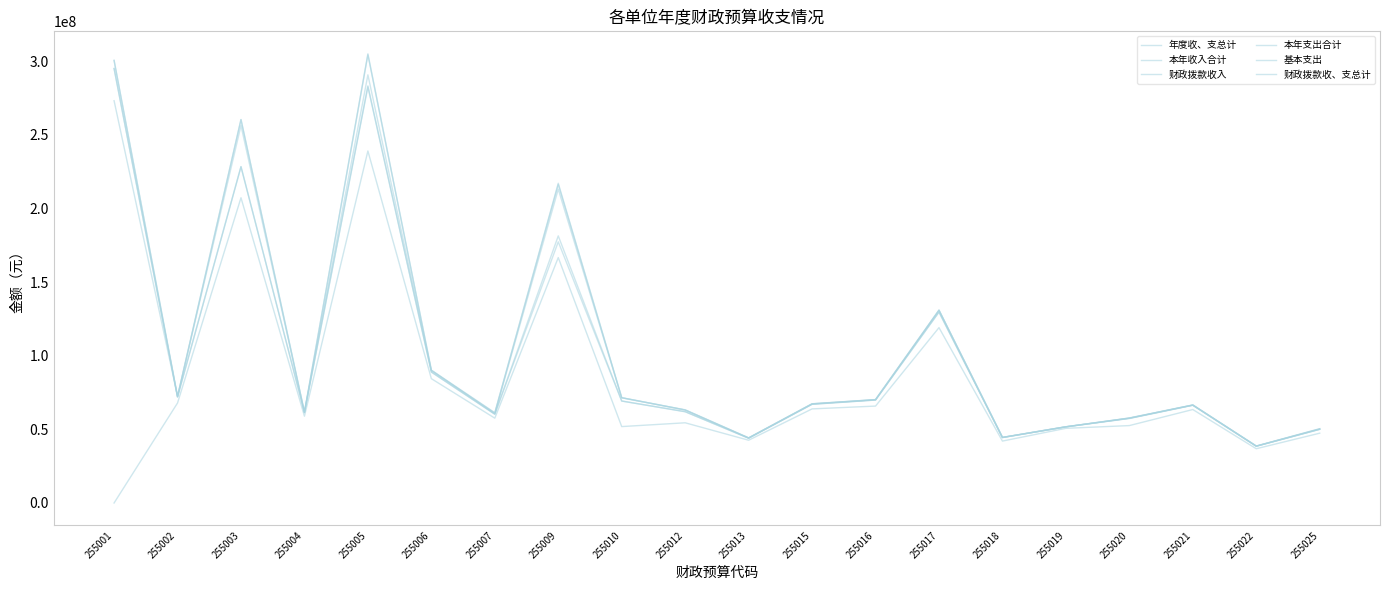

Where does the 年度收、支总计 series first go above 67339493?

255001